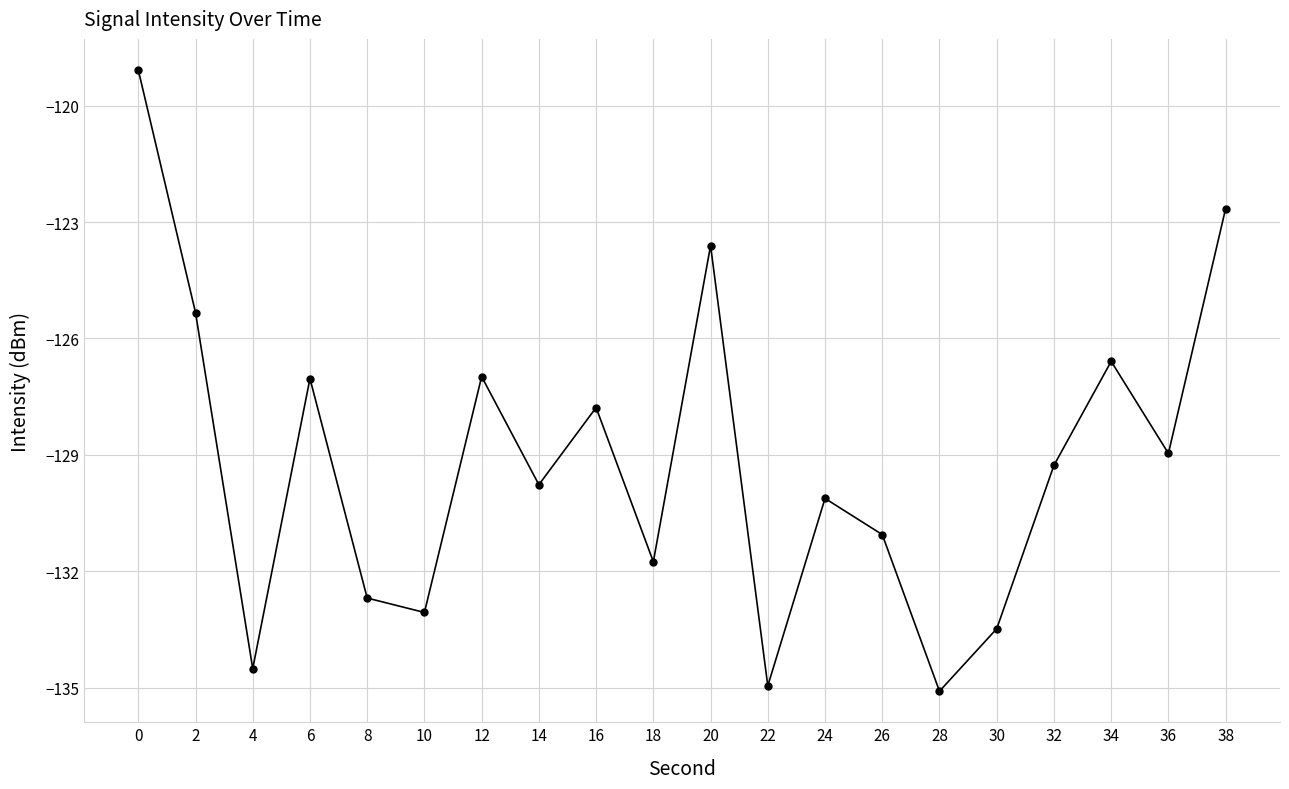

Reading left to right, extract all data points from this chart.

-119.1	-125.3	-134.5	-127.0	-132.7	-133.1	-127.0	-129.8	-127.8	-131.8	-123.6	-135.0	-130.1	-131.1	-135.1	-133.5	-129.3	-126.6	-129.0	-122.7